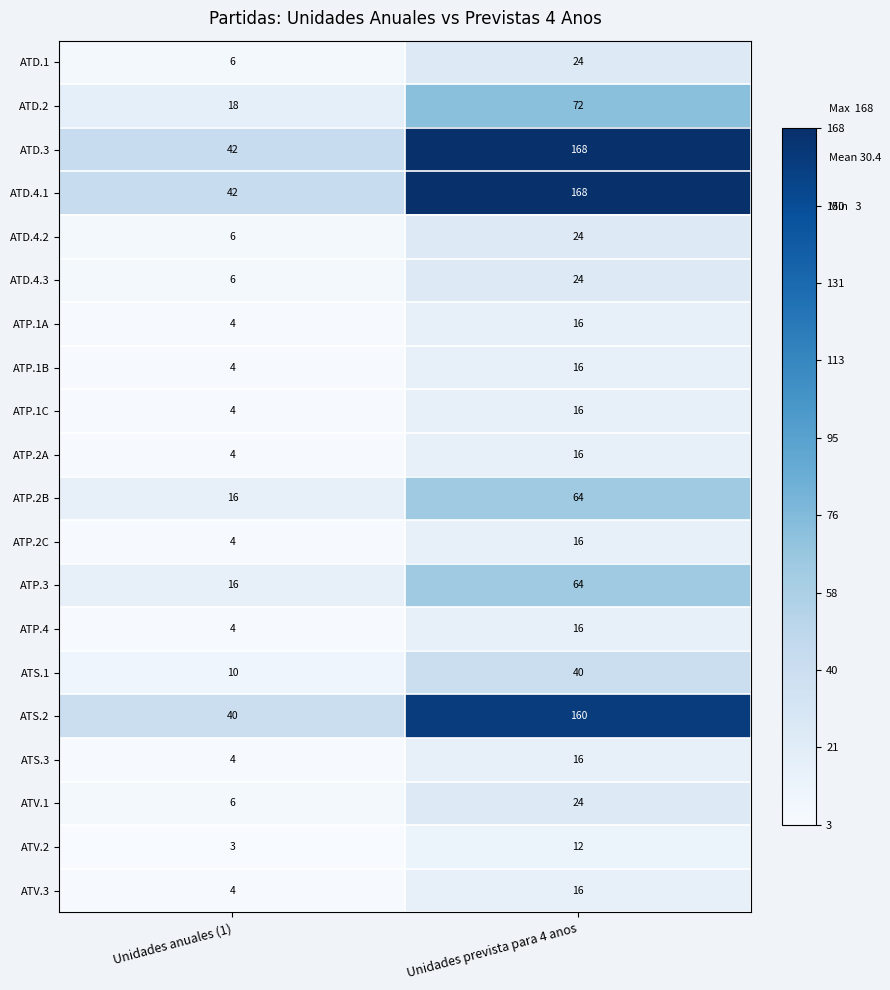

At which label is ATV.1 closest to 15?

Unidades anuales (1)